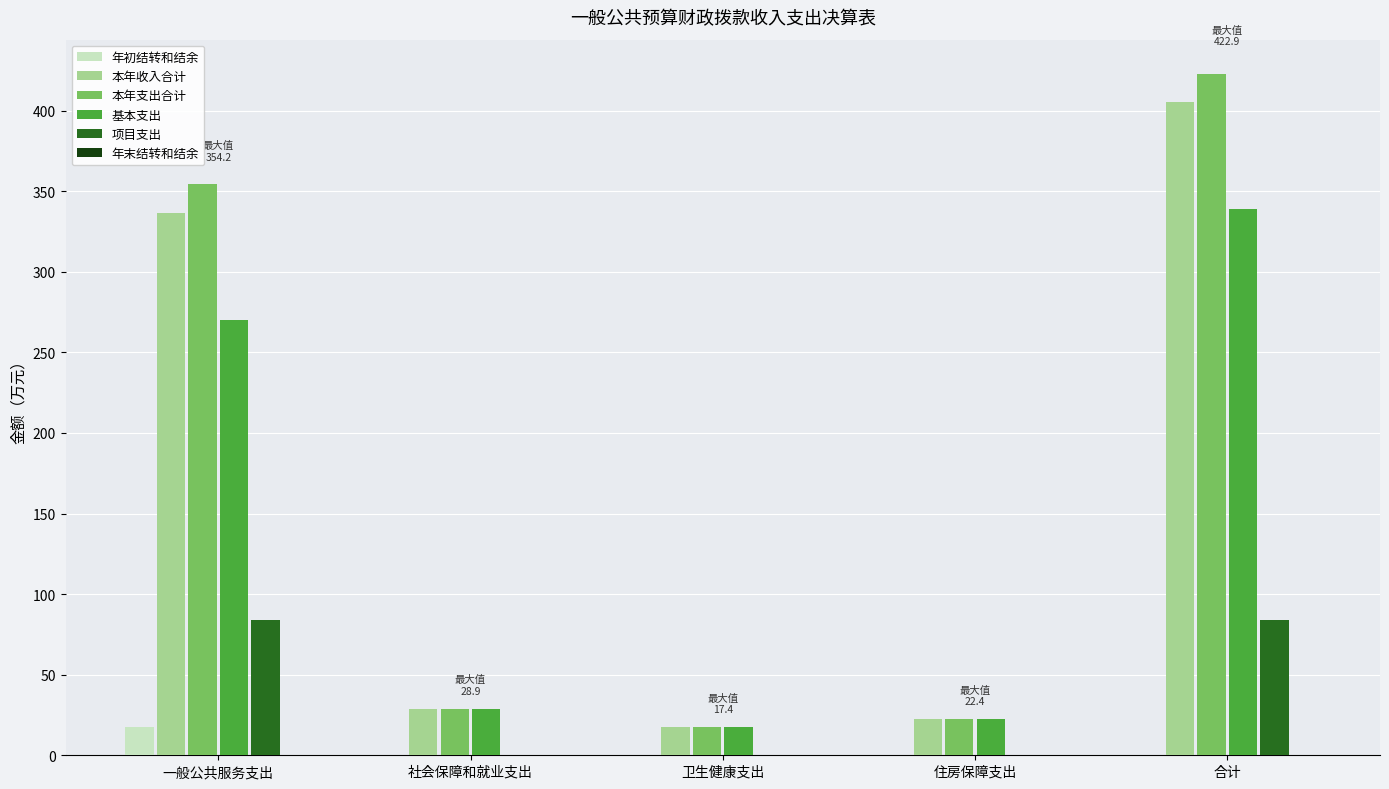

The value of 项目支出 at 住房保障支出 is 0.0. True or false?

True